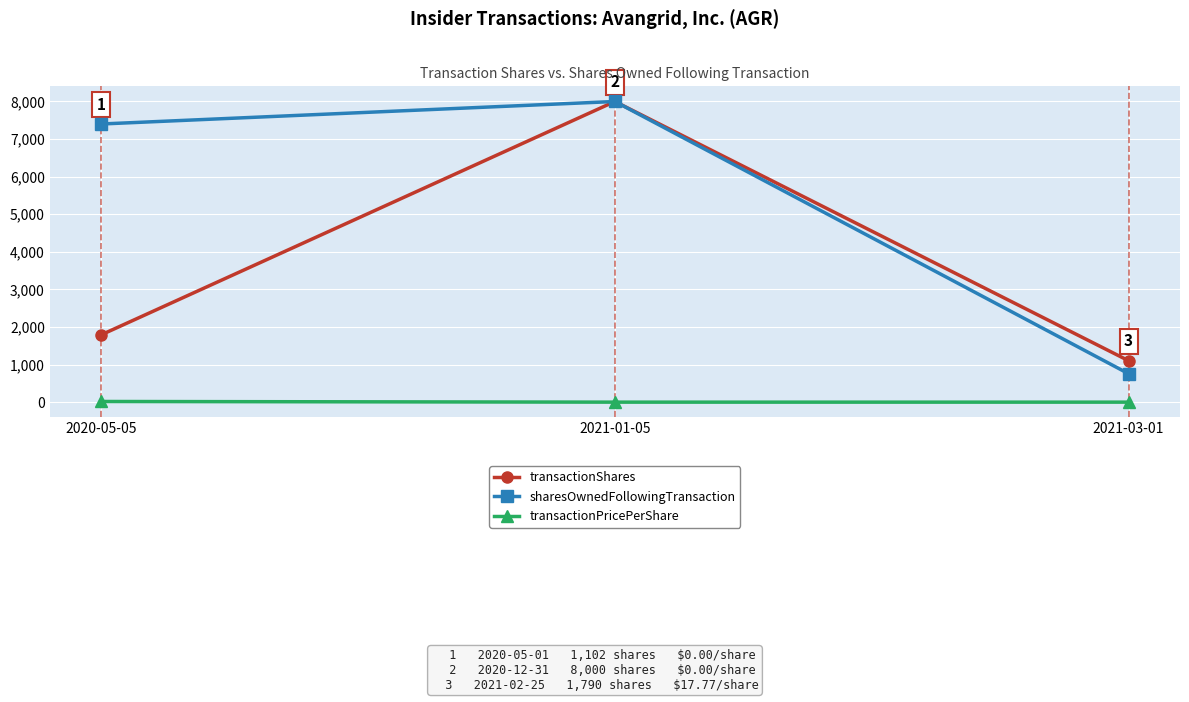

The value of transactionShares at 2021-01-05 is 8000.0. True or false?

True